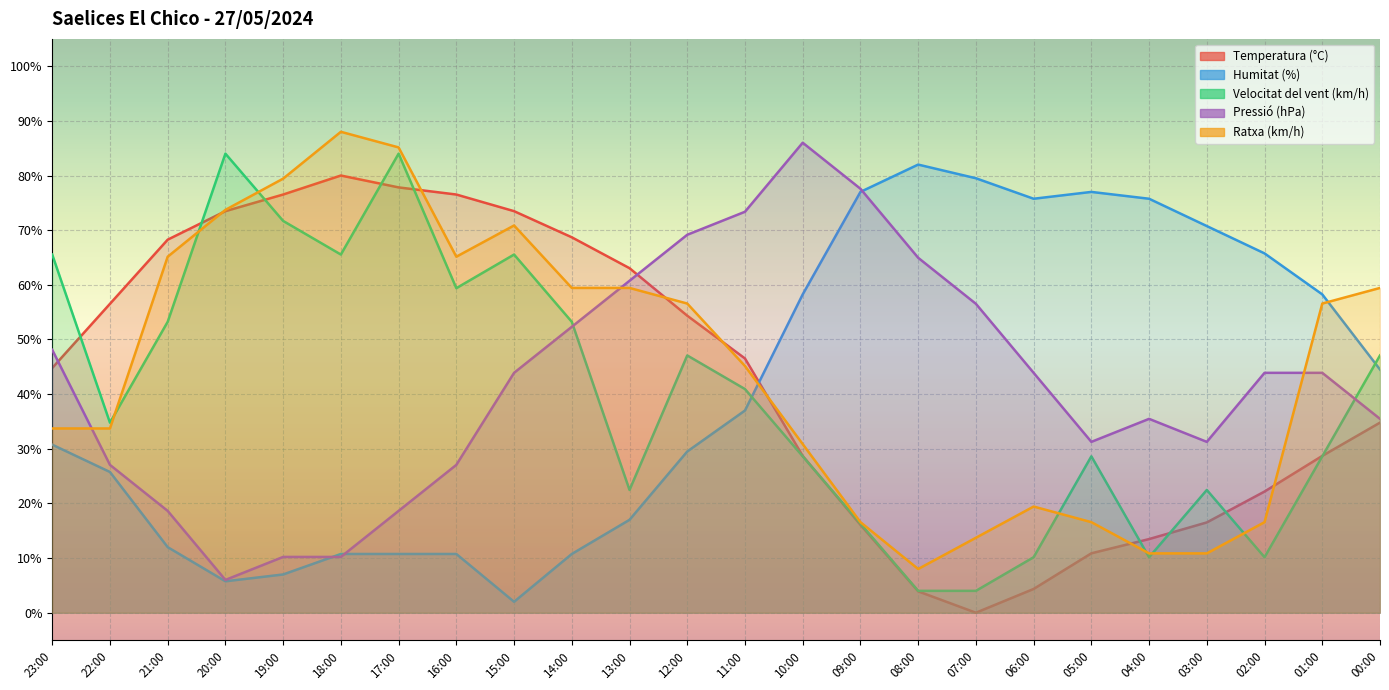

Between 15:00 and 12:00, which is larger?

15:00